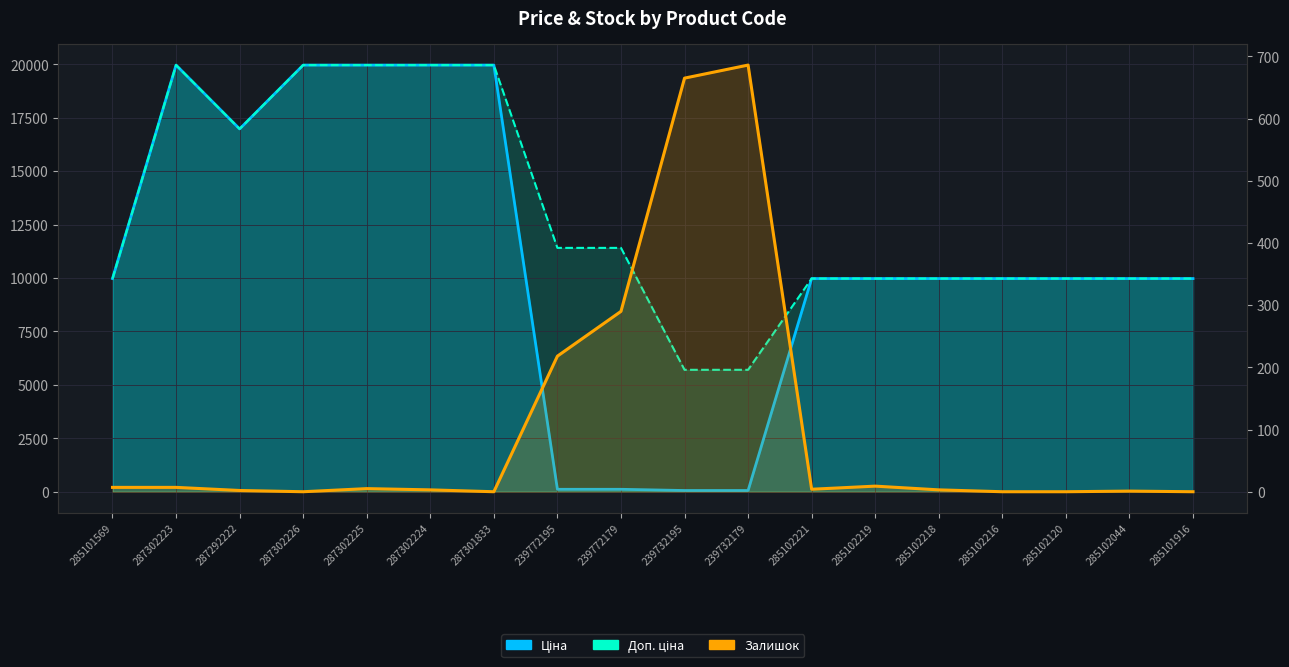

How many values in the Ціна series are below 9974?

4